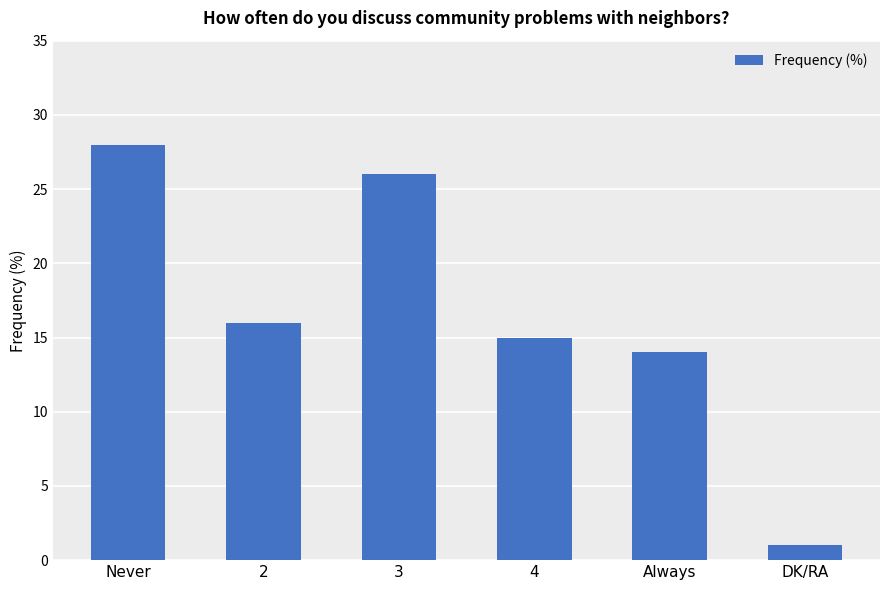

What is the sum of all values?

100